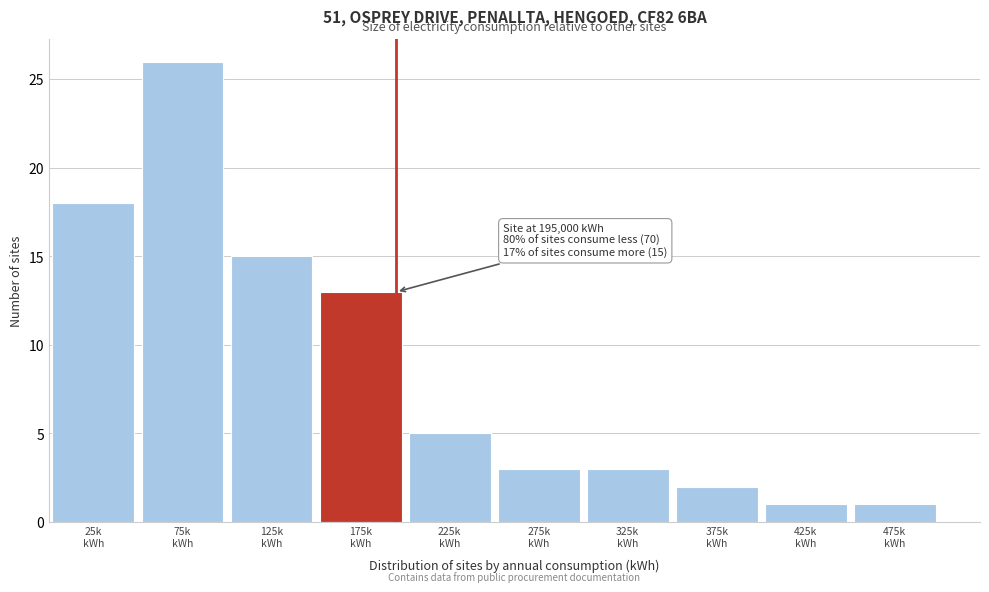

Reading right to left, what are all the values shown in this chart?

1	1	2	3	3	5	13	15	26	18